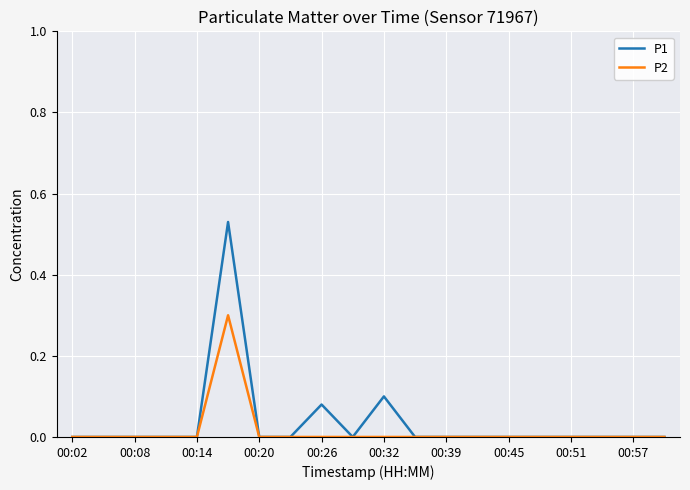

What is the maximum value for P2?

0.3